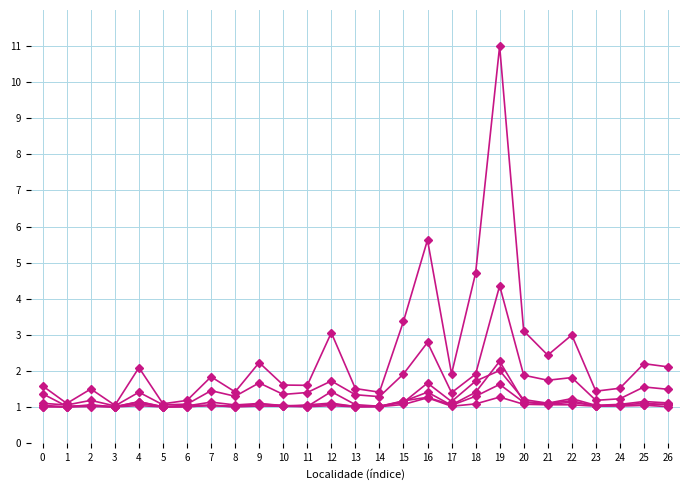

The Demolição e preparação series shows 1.6 at 11. True or false?

False